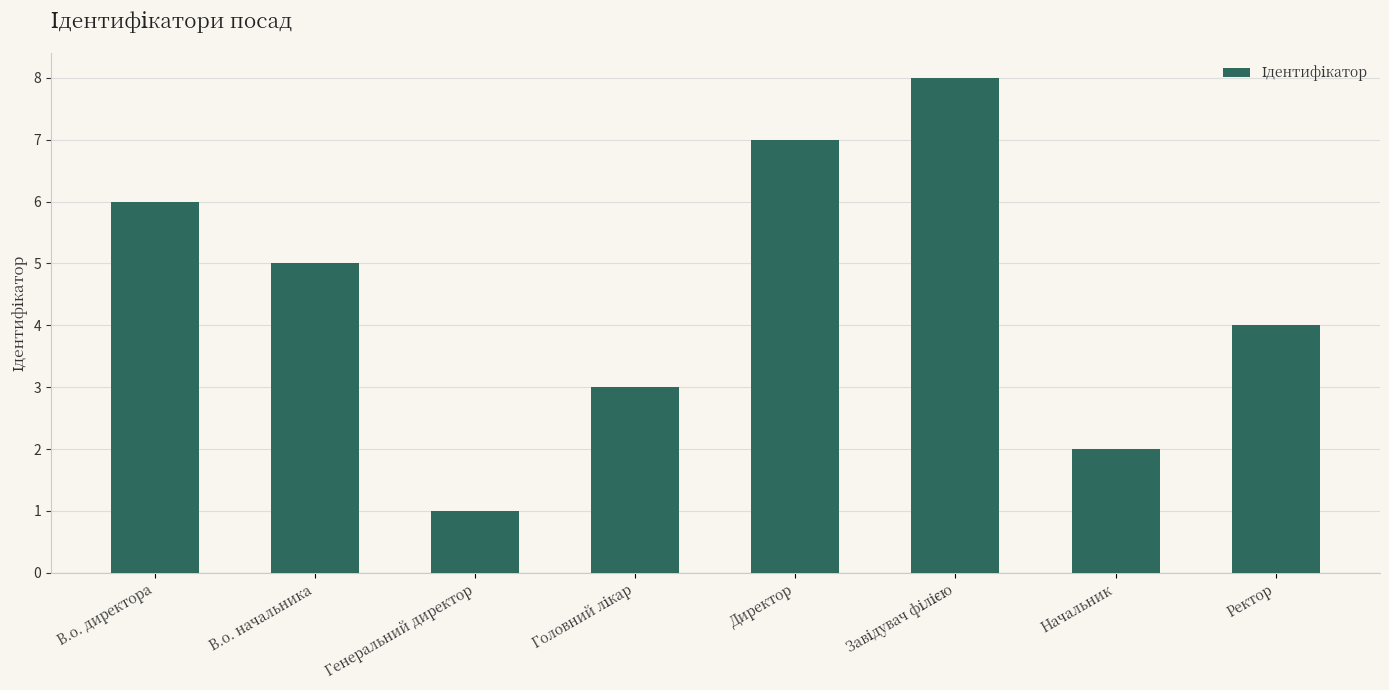

What is the label of the 8th bar from the right?

В.о. директора